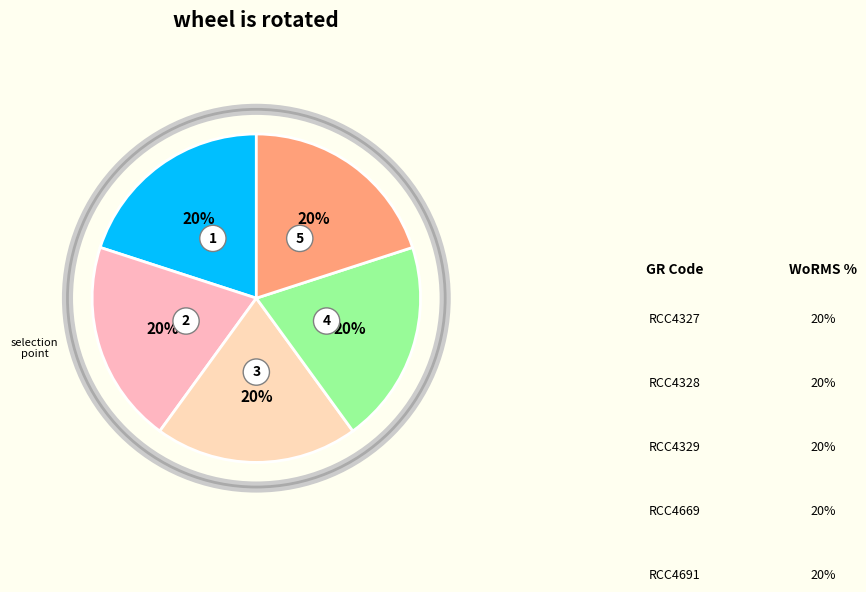

Is it true that RCC4327 is 20% of the pie?

True